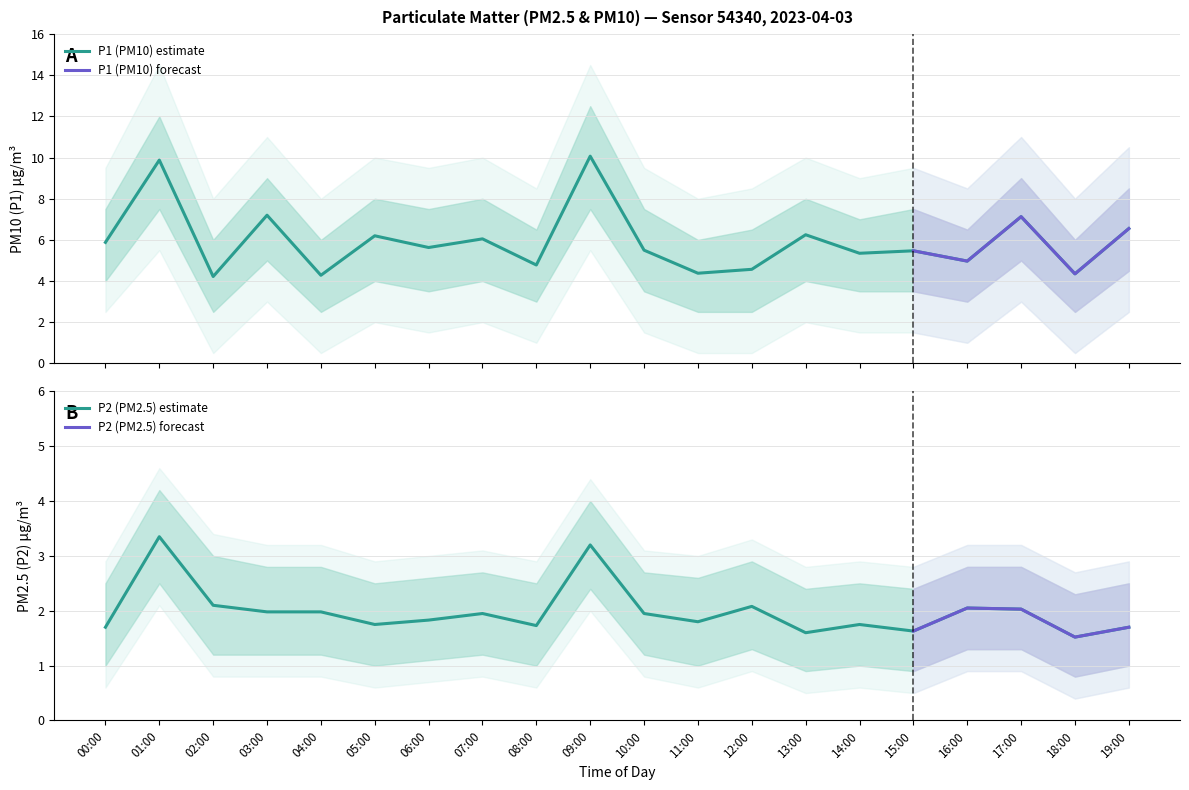

True or false: P1 and P2 intersect in this chart.

False